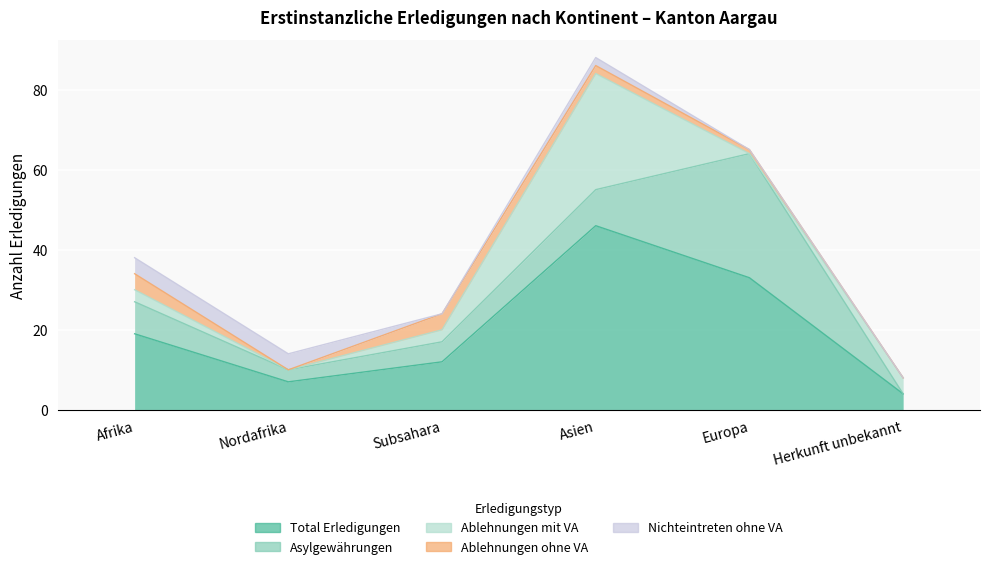

Reading right to left, list all the values displayed in this chart.

Total Erledigungen: 4	33	46	12	7	19
Asylgewährungen: 0	31	9	5	3	8
Ablehnungen mit VA: 4	0	29	3	0	3
Ablehnungen ohne VA: 0	1	2	4	0	4
Nichteintreten ohne VA: 0	0	2	0	4	4